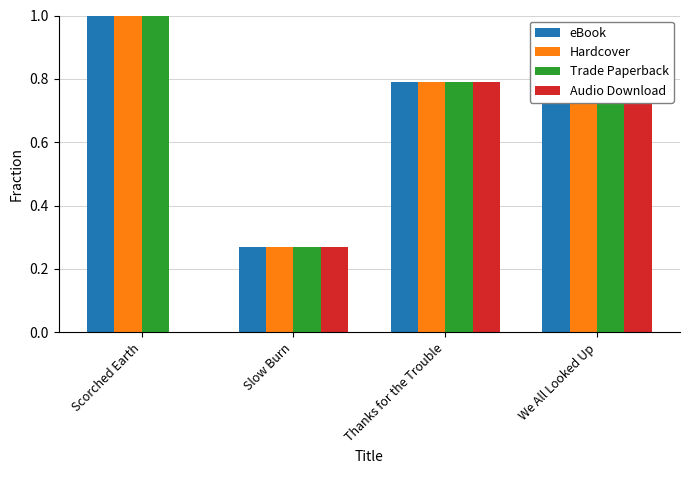

Is it true that Hardcover equals 1.5 at Scorched Earth?

False